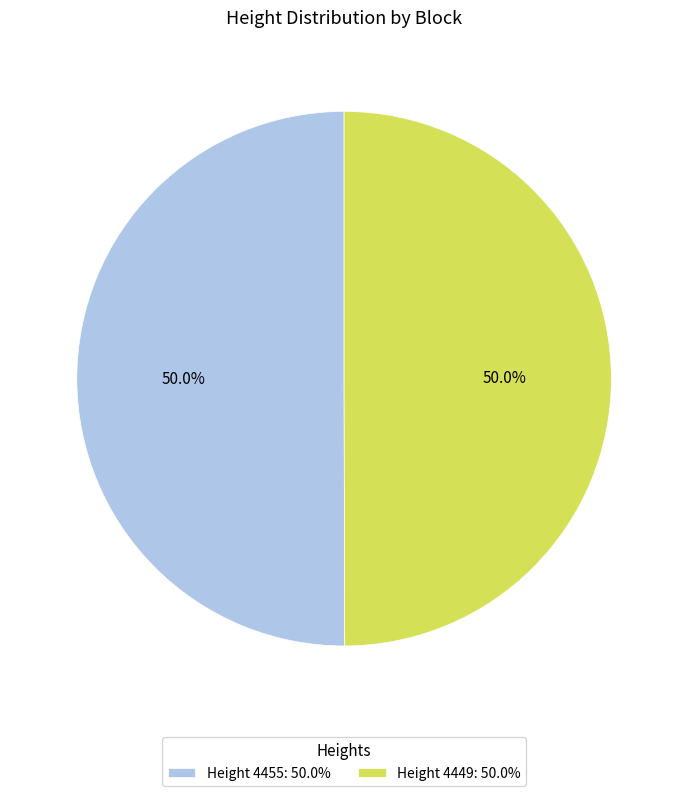

What is the total percentage of Height 4455: 50.0% and Height 4449: 50.0%?

100.0%